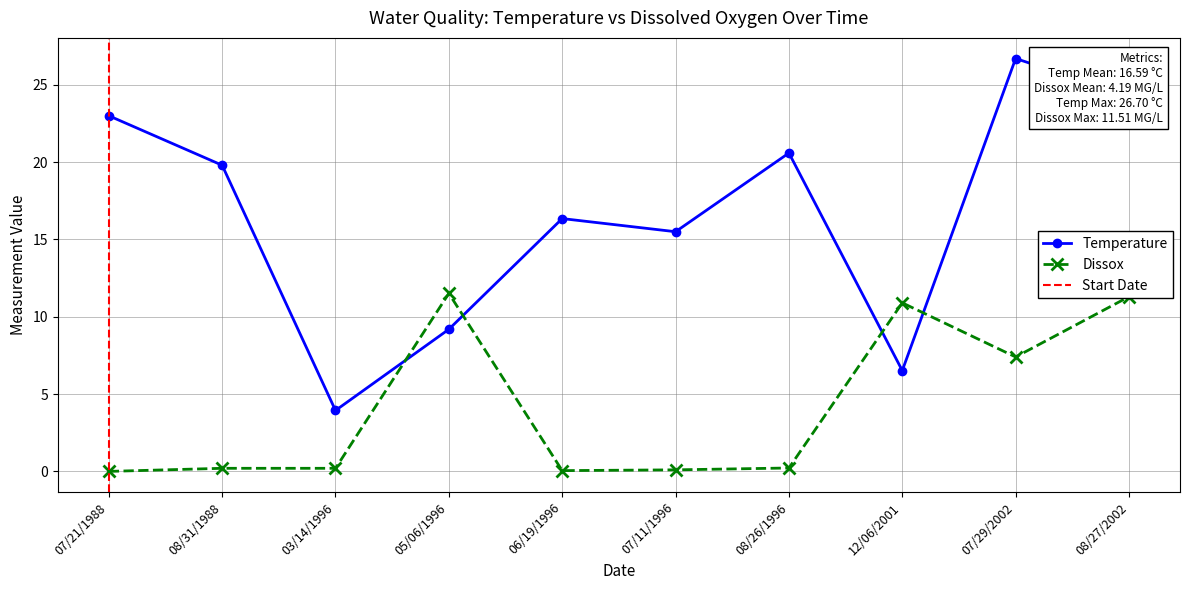

What is the total value across all series at 12/06/2001?

17.4